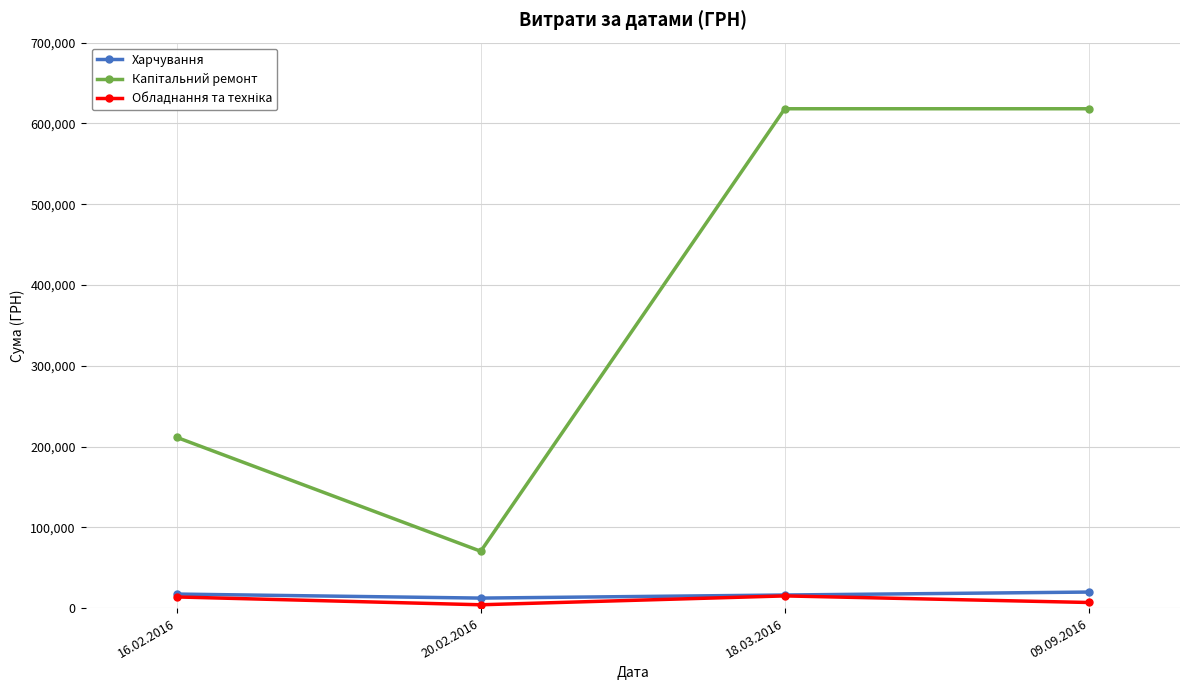

What is the difference between the maximum and minimum values in the Харчування series?

7466.4